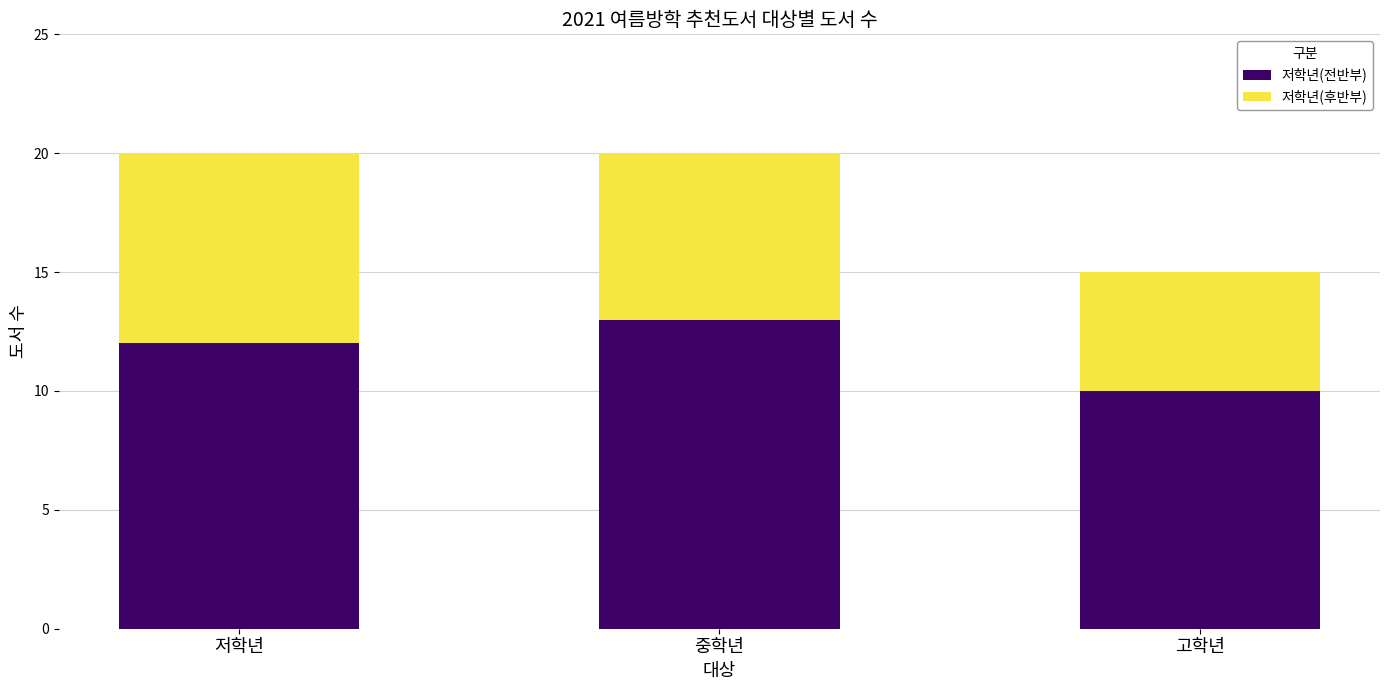

What is the maximum value for 저학년(전반부)?

13